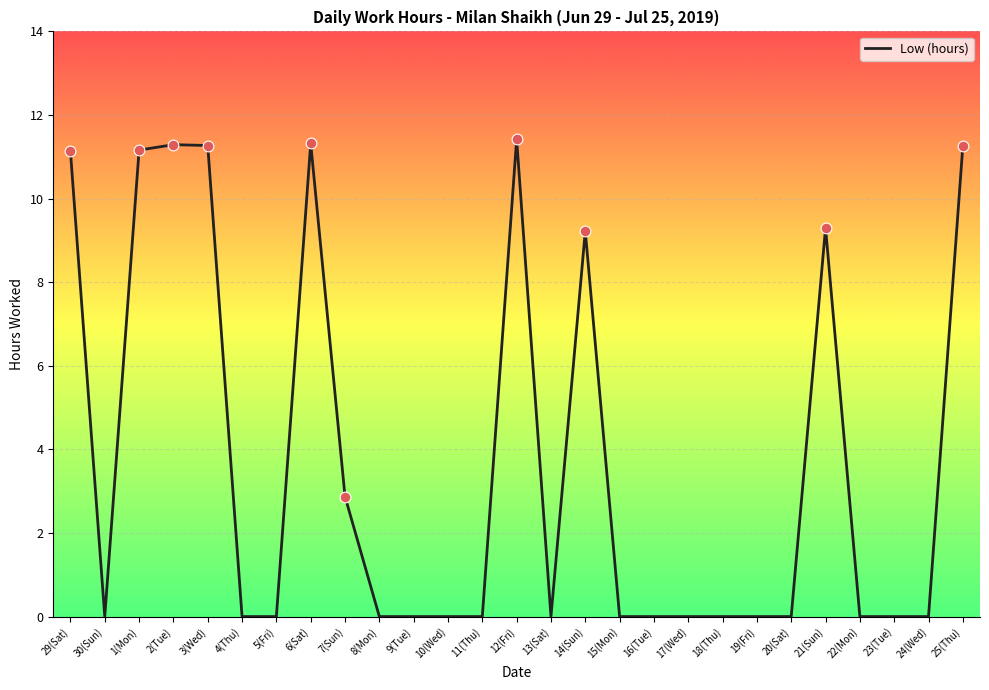

Which has a higher value, 1(Mon) or 11(Thu)?

1(Mon)